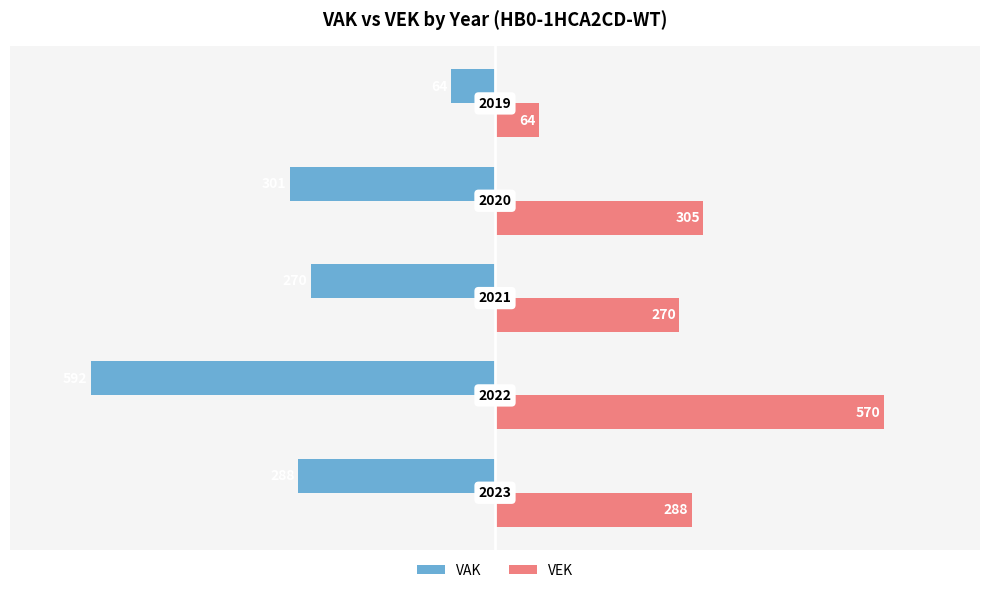

What is the difference between the maximum and minimum values in the VAK series?

528